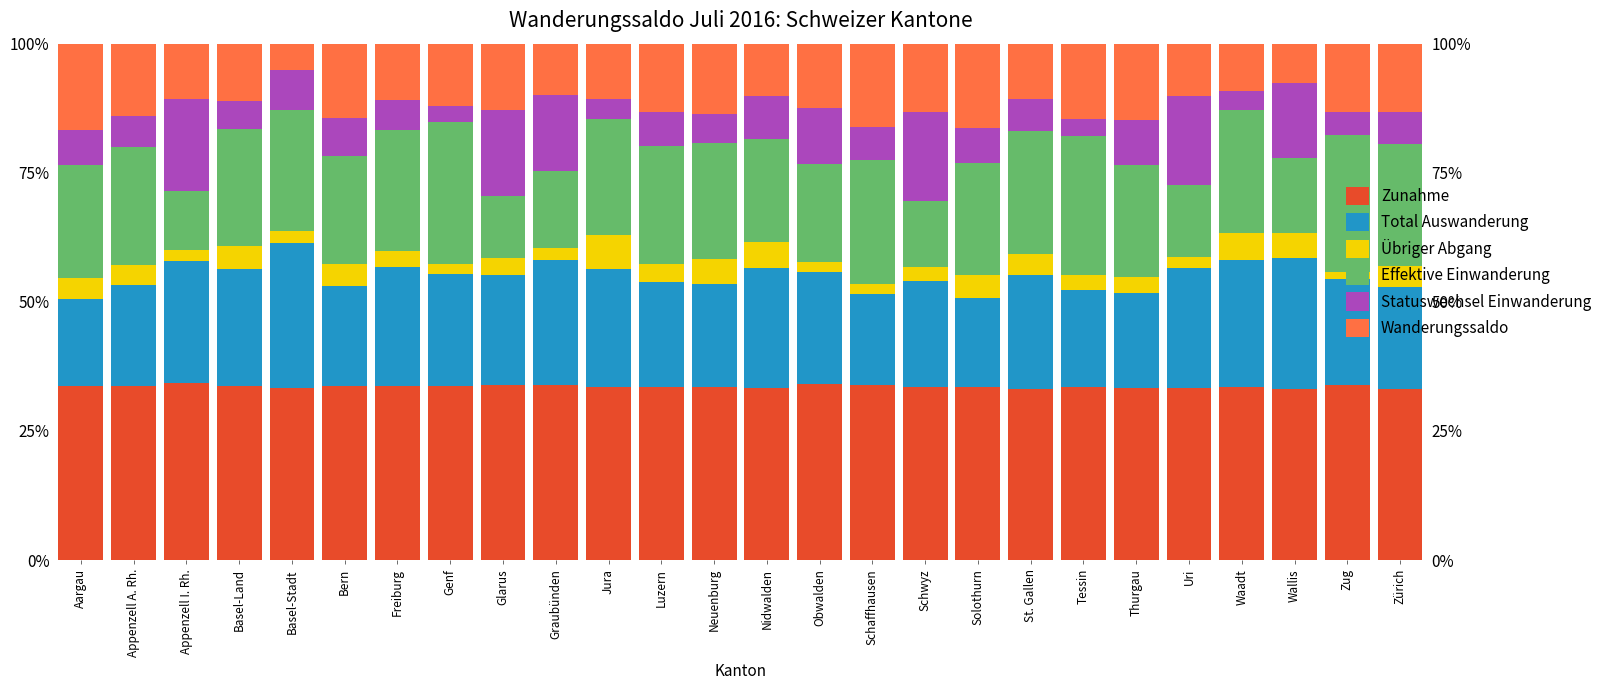

At which label does Zunahme reach its peak?

Appenzell I. Rh.